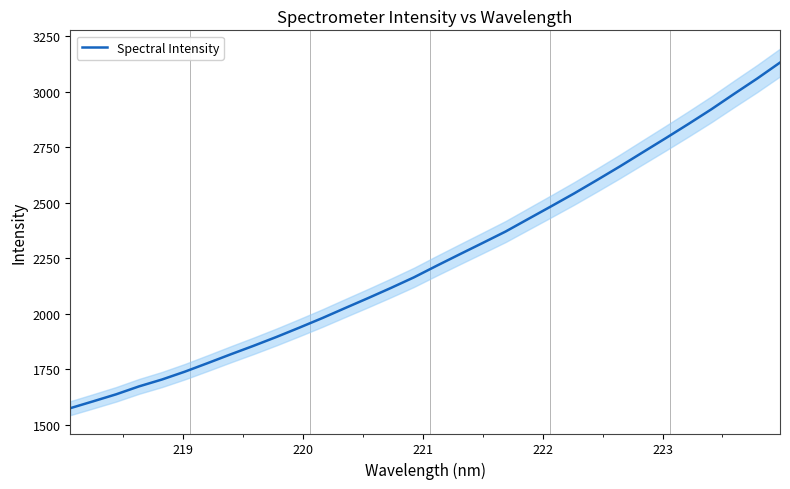

Reading right to left, extract all data points from this chart.

3130.3	3058.3	2989.8	2920.2	2854.2	2789.8	2726.5	2663.0	2601.6	2541.3	2483.6	2426.8	2369.6	2318.3	2267.4	2216.1	2163.7	2116.2	2070.3	2025.6	1980.4	1937.4	1895.5	1855.6	1817.2	1777.8	1739.2	1703.9	1673.0	1637.2	1605.8	1574.9